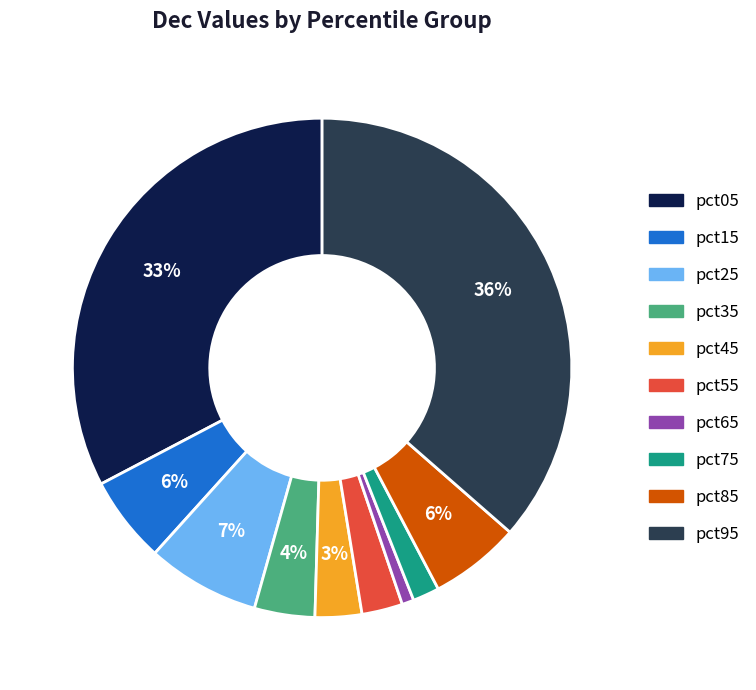

To the nearest percent, what portion does pct25 represent?

7%